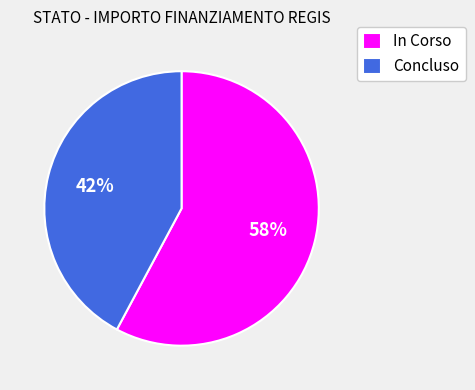

Rank the categories by value from lowest to highest.

Concluso, In Corso